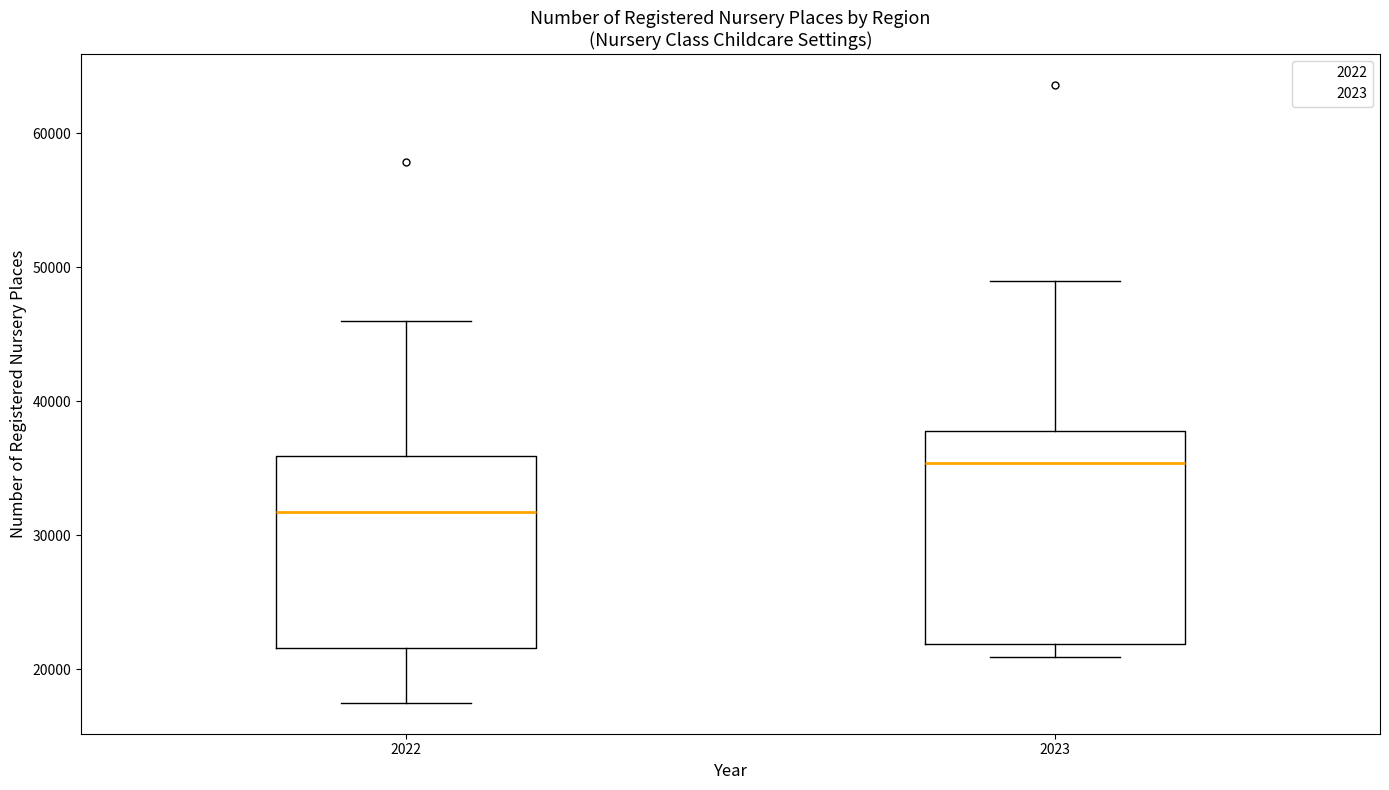

Reading left to right, transcribe this box plot: for each box, give where its median line is, the range the box spans, and where its two whiskers end, as read against the y-axis. The values are not printed on the chart, so give them approximately, as read against the axis.

2022: median 32000, box 22000 to 36000, whiskers 18000 to 46000
2023: median 35000, box 22000 to 38000, whiskers 21000 to 49000